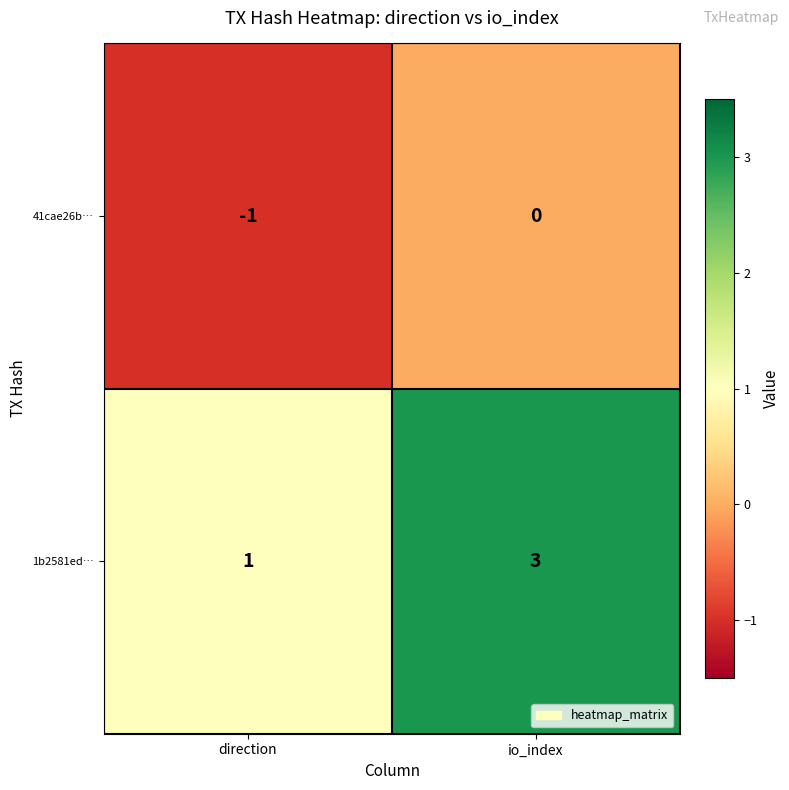

What is the sum of all 1b2581ed… values?

4